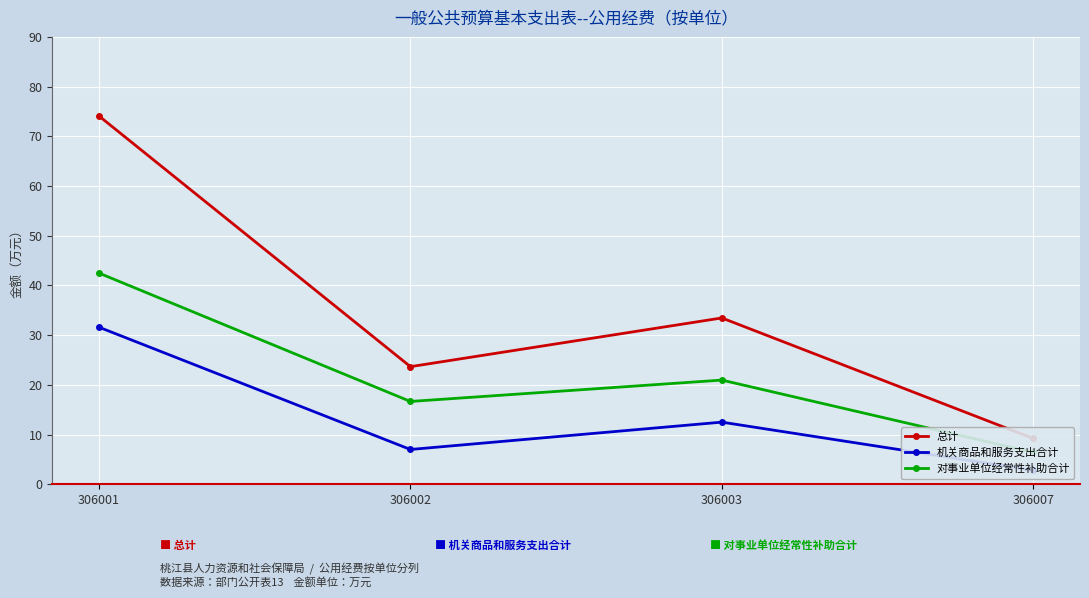

True or false: 机关商品和服务支出合计 and 总计 cross at least once.

False